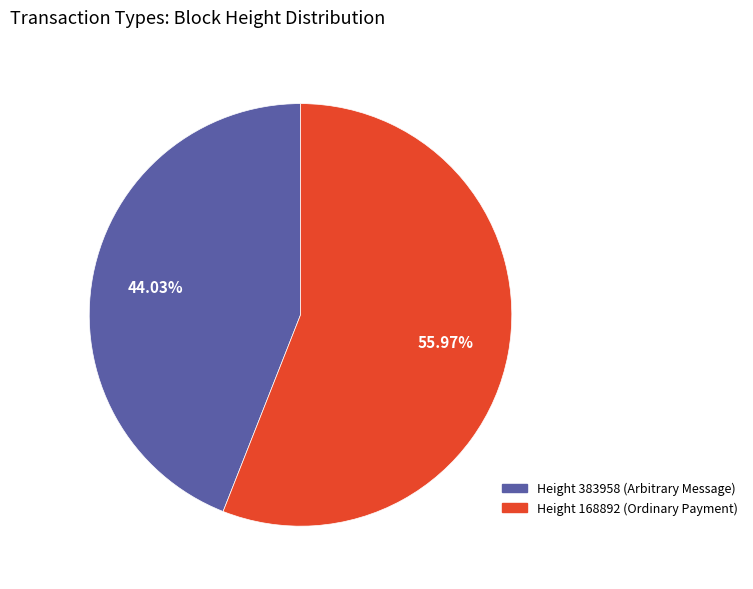

Is there any slice that represents more than half of the pie?

Yes